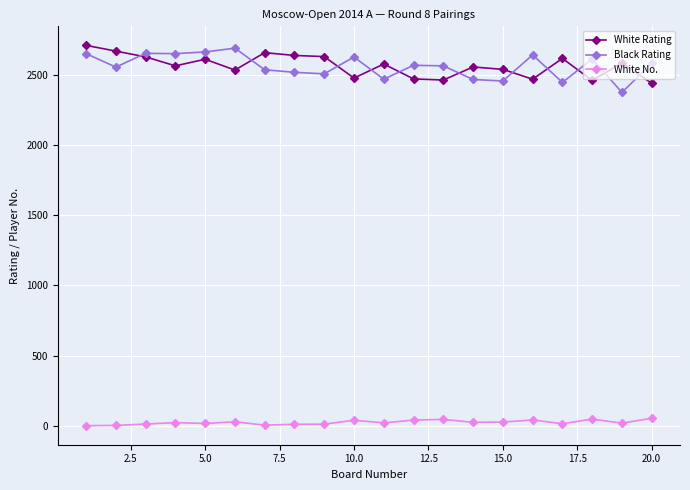

True or false: White Rating and White No. intersect in this chart.

False